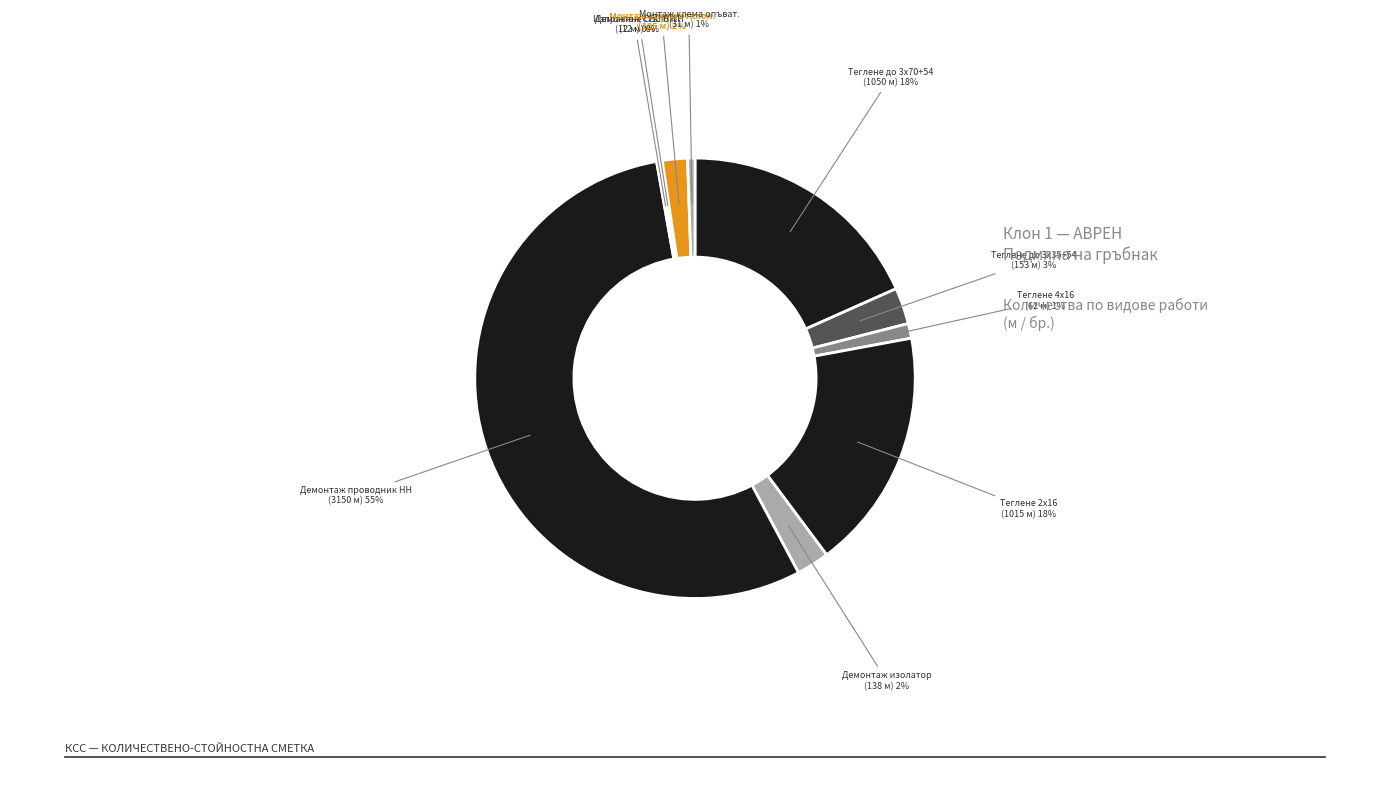

Which slice is the largest?

Демонтаж проводник НН